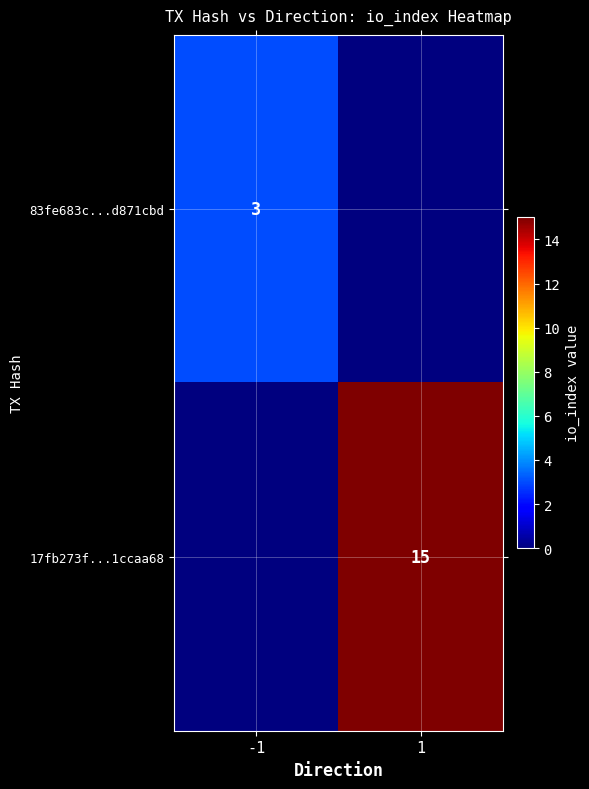

The value of 17fb273f...1ccaa68 at 1 is 24. True or false?

False